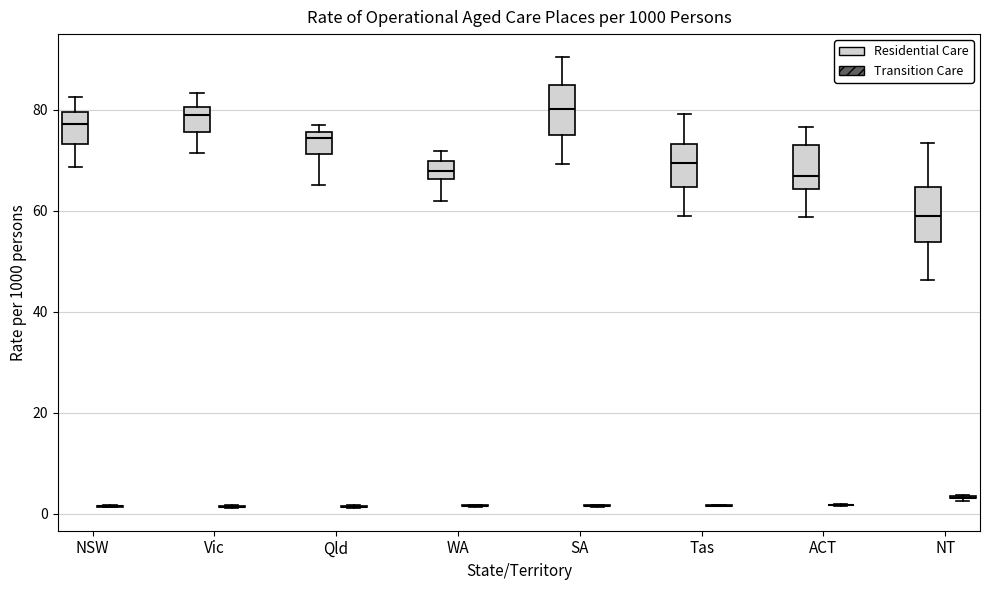

Reading left to right, read every box against the y-axis: the position of its median line, the range the box covers, and the ends of its whiskers. The values are not printed on the chart, so give them approximately, as read against the axis.

NSW (Residential Care): median 78, box 74 to 80, whiskers 68 to 82
NSW (Transition Care): box collapsed to a line at 2, whiskers 2 to 2
Vic (Residential Care): median 80 (just below the box's upper edge), box 76 to 80, whiskers 72 to 84
Vic (Transition Care): box collapsed to a line at 2, whiskers 2 to 2
Qld (Residential Care): median 74, box 72 to 76, whiskers 66 to 78
Qld (Transition Care): box collapsed to a line at 2, whiskers 2 to 2
WA (Residential Care): median 68, box 66 to 70, whiskers 62 to 72
WA (Transition Care): box collapsed to a line at 2, whiskers 2 to 2
SA (Residential Care): median 80, box 76 to 84, whiskers 70 to 90
SA (Transition Care): box collapsed to a line at 2, whiskers 2 to 2
Tas (Residential Care): median 70, box 64 to 74, whiskers 58 to 80
Tas (Transition Care): box collapsed to a line at 2, whiskers 2 to 2
ACT (Residential Care): median 66, box 64 to 72, whiskers 58 to 76
ACT (Transition Care): box collapsed to a line at 2, whiskers 2 to 2
NT (Residential Care): median 58, box 54 to 64, whiskers 46 to 74
NT (Transition Care): box collapsed to a line at 4, whiskers 2 to 4